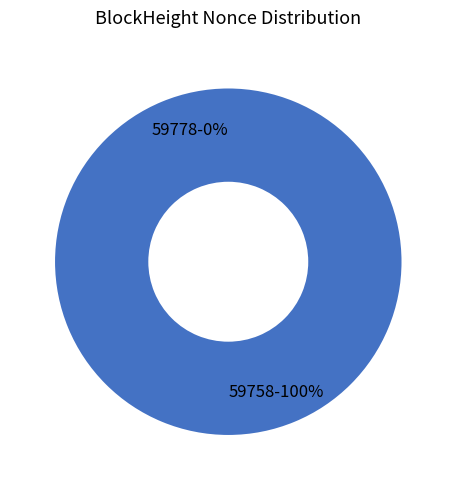

Is it true that 59758 is 100% of the pie?

True